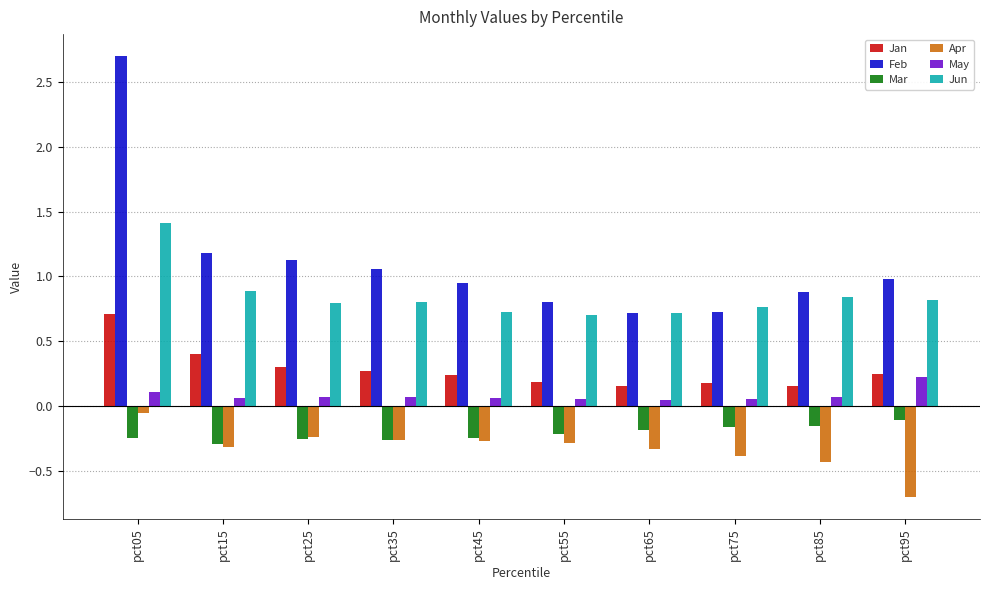

What is the total value across all series at pct35?

1.7